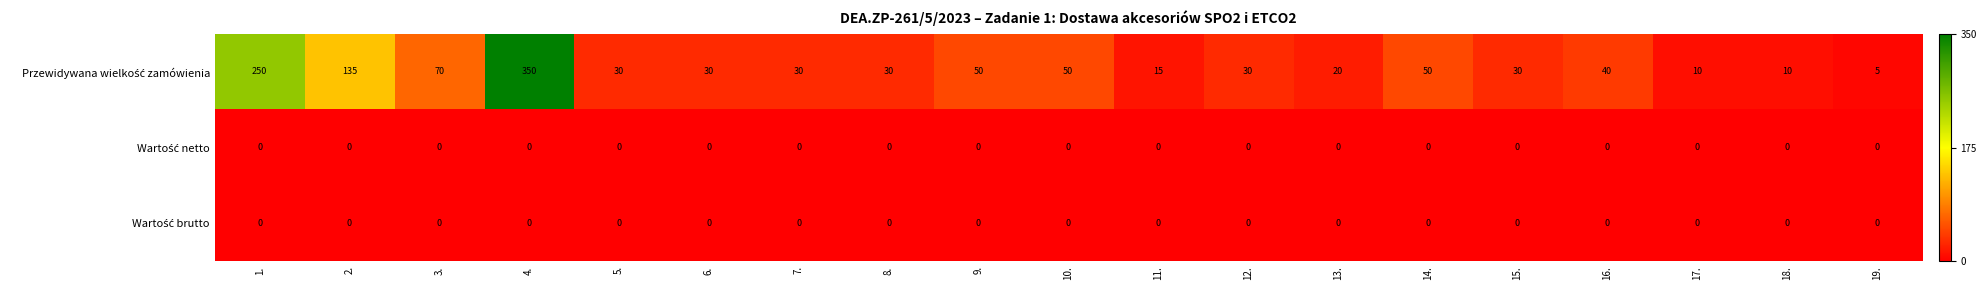

At which category is the sum across all series the highest?

4.